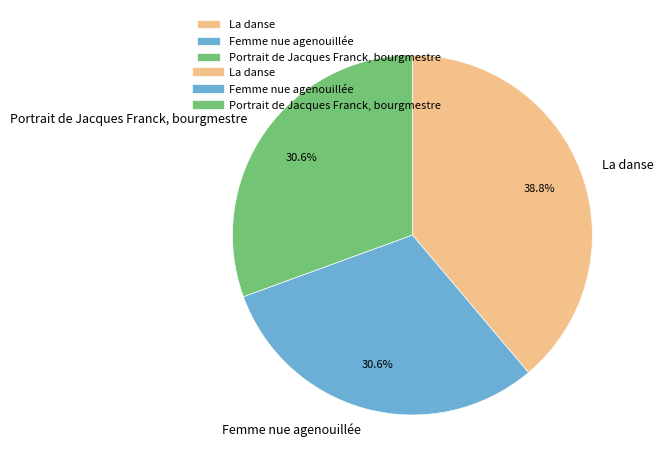

Do Portrait de Jacques Franck, bourgmestre and Femme nue agenouillée together represent more than half of the pie?

Yes